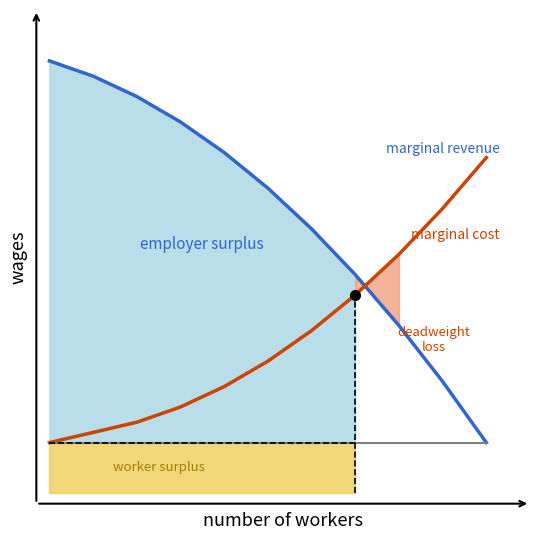

How many values in the marginal revenue series exceed 70?

5